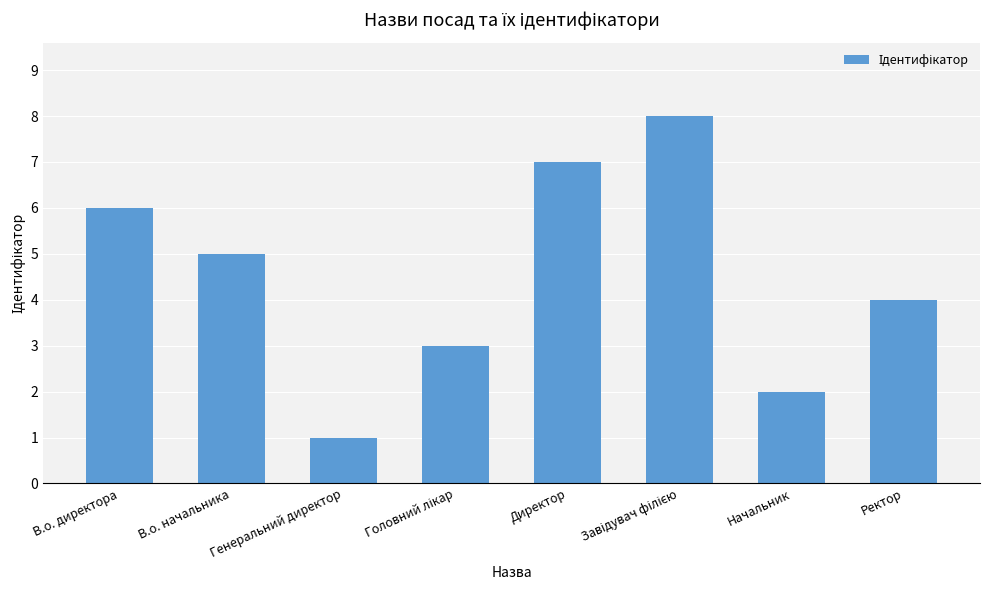

What position from the left is Генеральний директор?

3